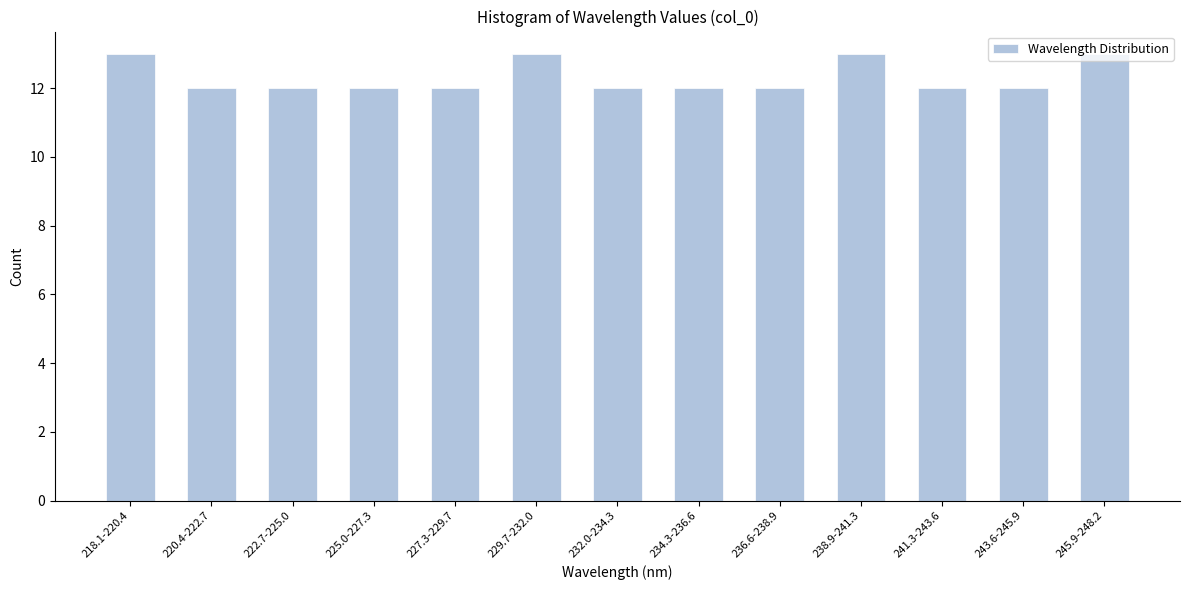

What is the sum of all values?

160